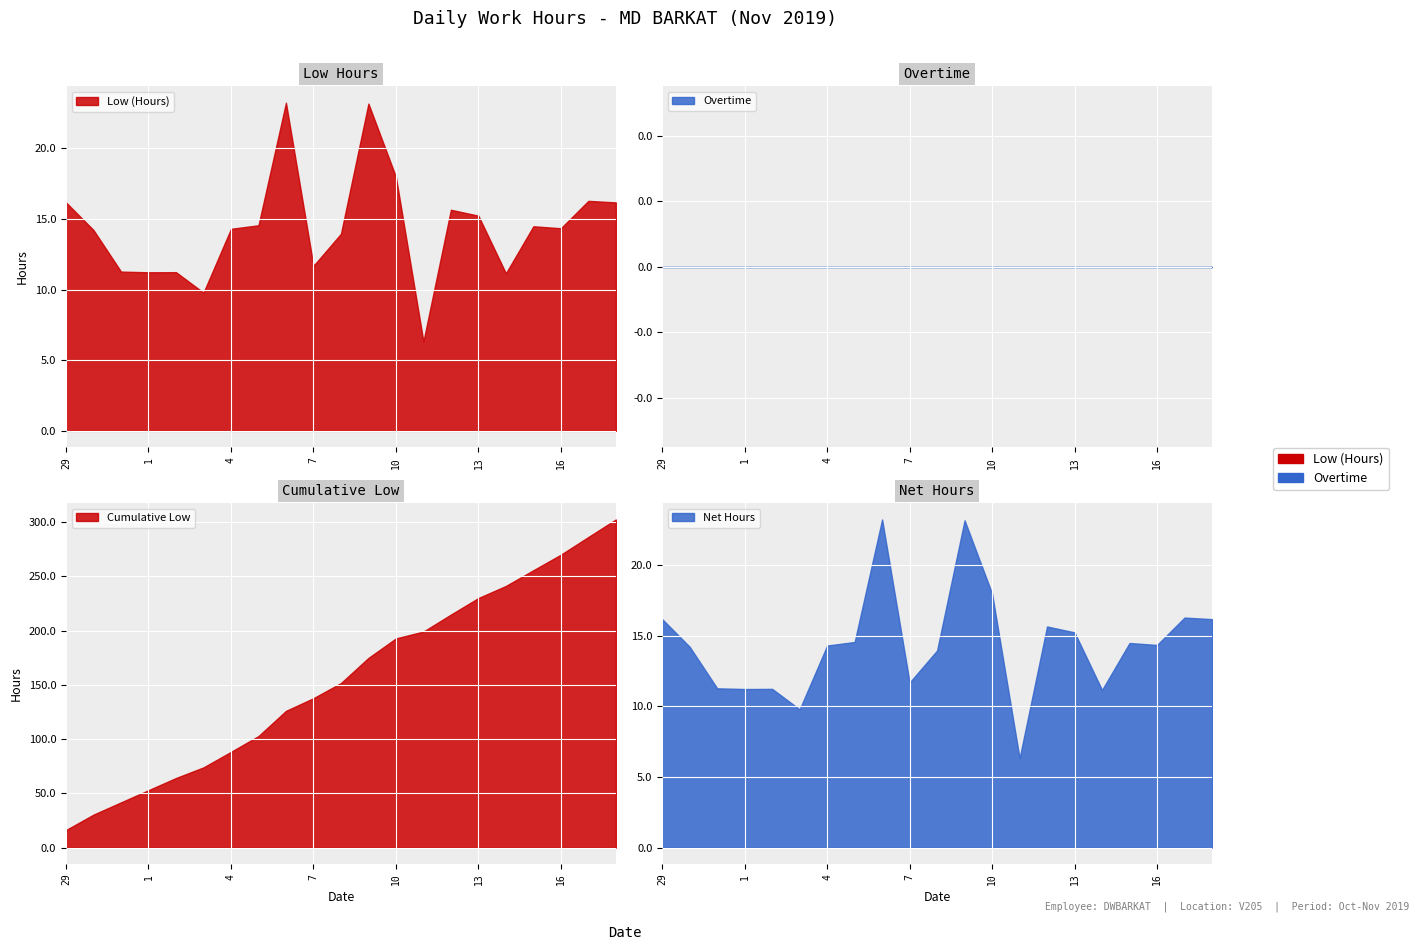

What are all the series names shown in the legend?

Low (Hours), Overtime